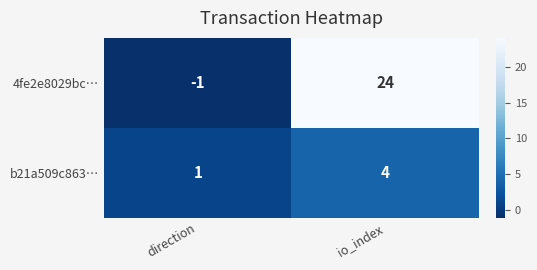

Where is b21a509c863… nearest to the value 2?

direction